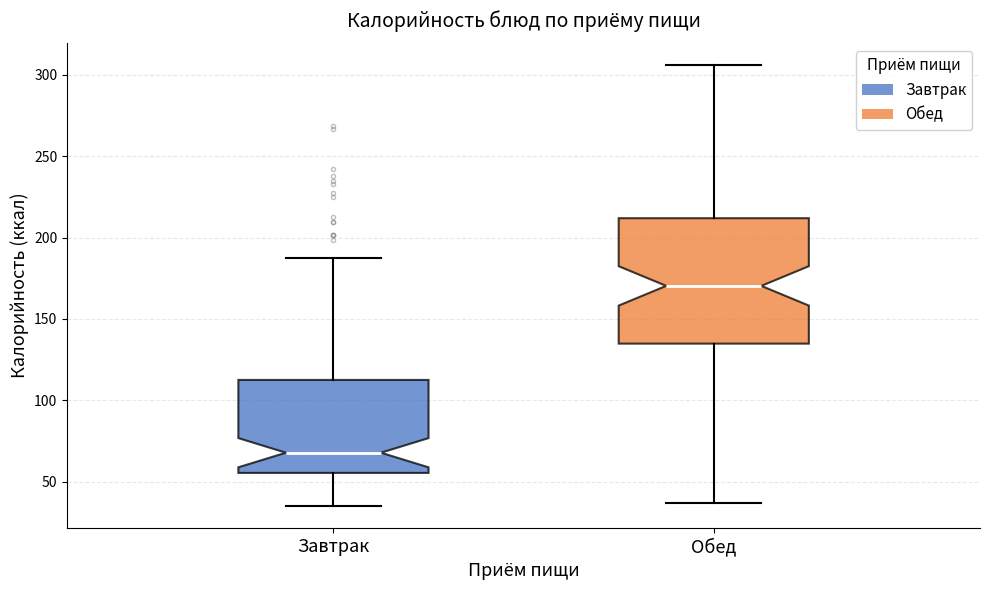

Reading left to right, read every box against the y-axis: the position of its median line, the range the box covers, and the ends of its whiskers. The values are not printed on the chart, so give them approximately, as read against the axis.

Завтрак: median 70, box 55 to 115, whiskers 35 to 185
Обед: median 170, box 135 to 210, whiskers 35 to 305